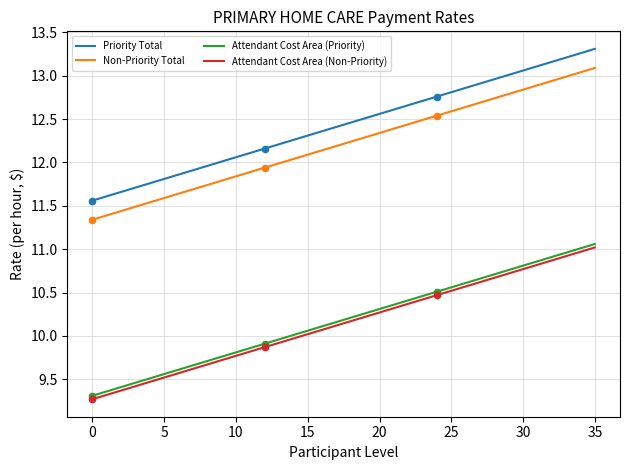

Which series has the largest total across all categories?

Priority Total